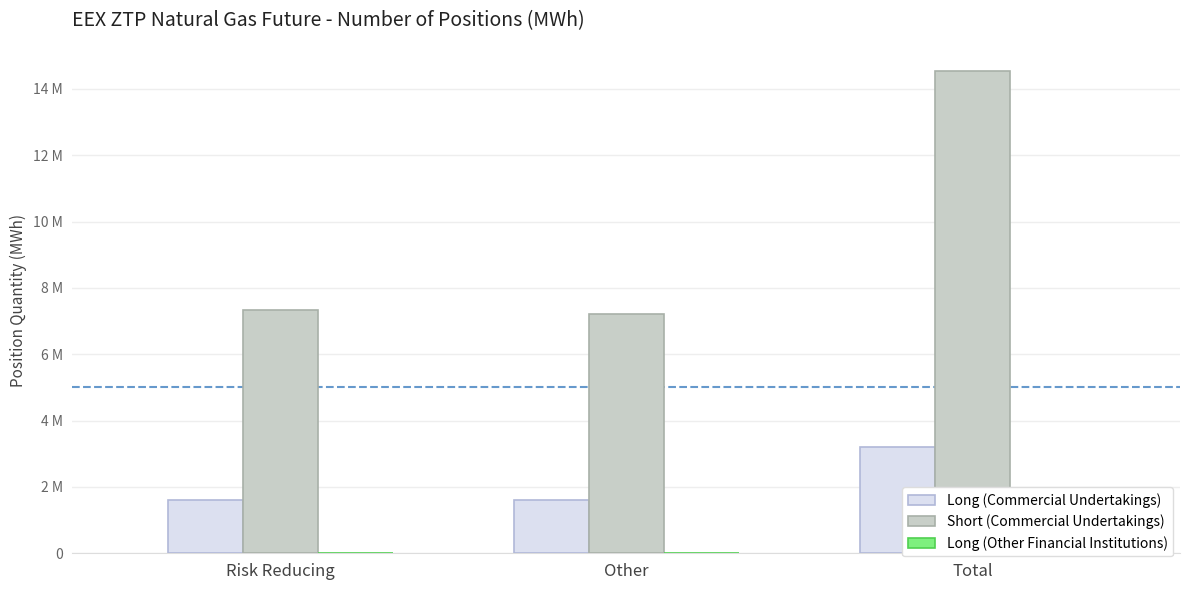

Which series has the widest spread of values?

Short (Commercial Undertakings)